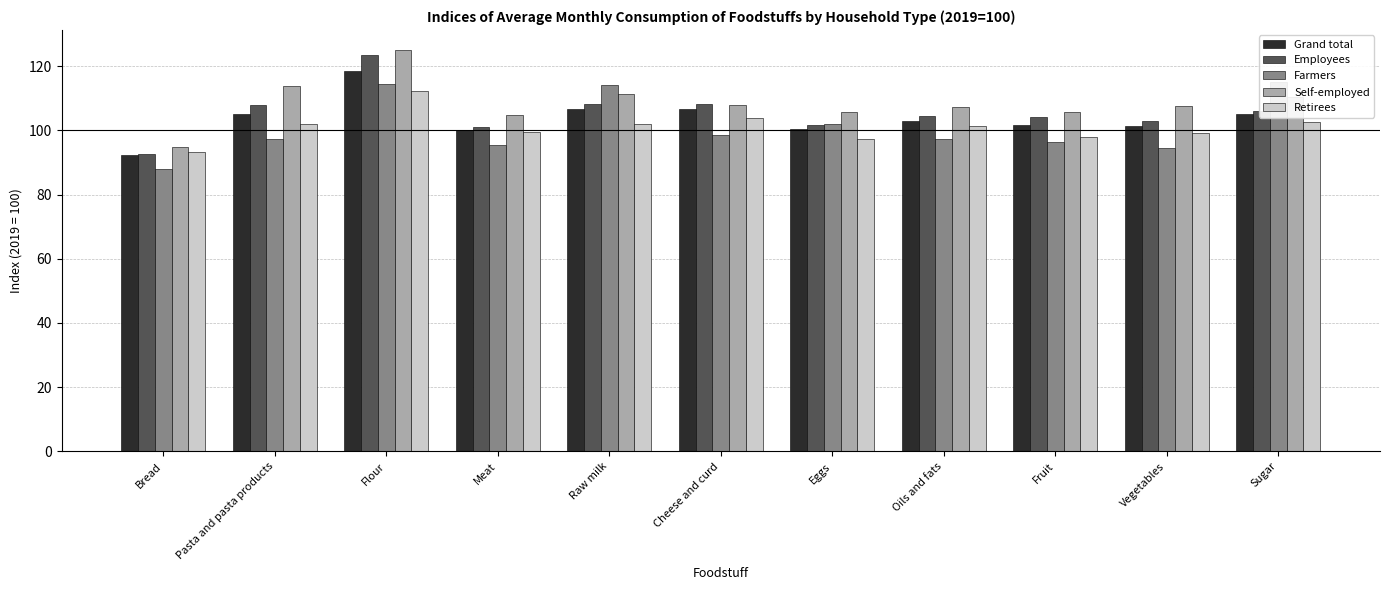

What is the label of the 11th bar from the right?

Bread